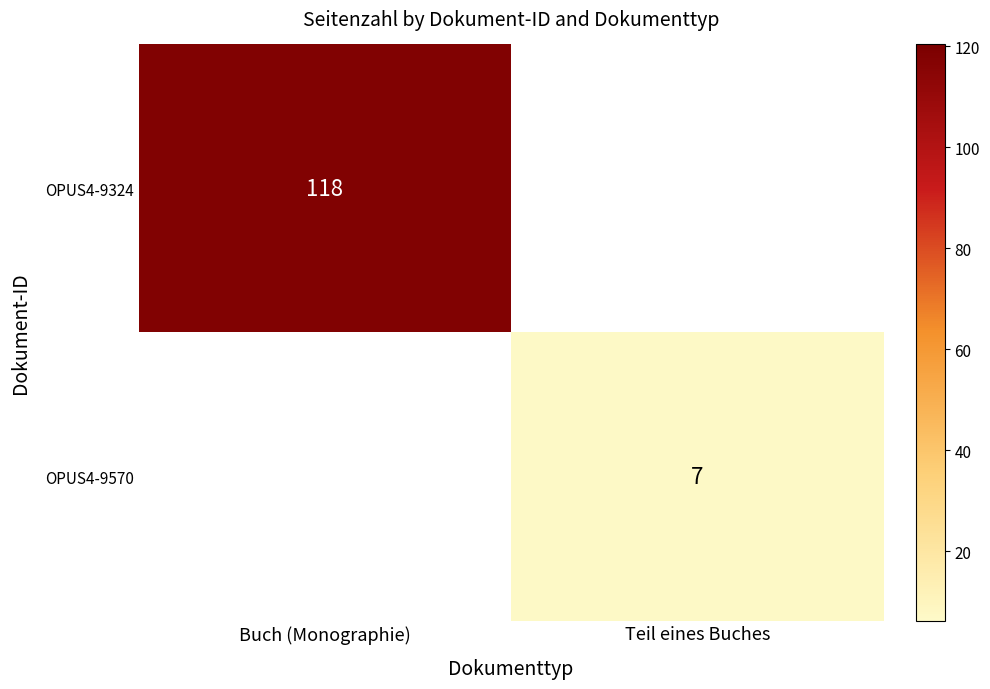

True or false: OPUS4-9324 has a value of 118 at Buch (Monographie).

True